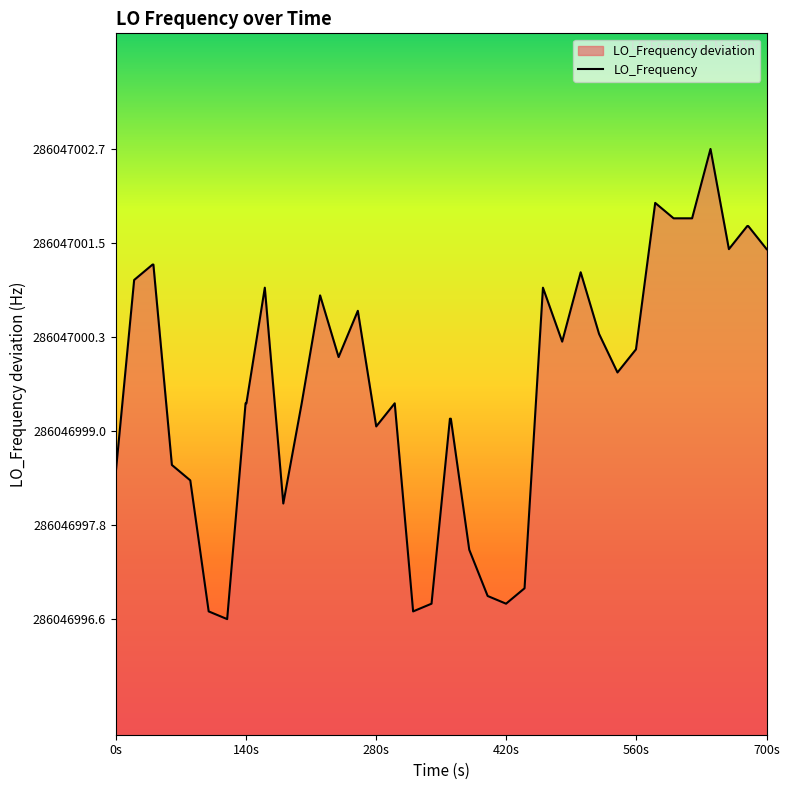

Reading right to left, what are all the values shown in this chart?

1.7	2.0	2.0	1.7	3.0	2.1	2.1	2.3	0.4	0.1	0.6	1.4	0.5	1.2	-2.7	-2.9	-2.8	-2.2	-0.5	-0.5	-2.9	-3.0	-0.3	-0.6	0.9	0.3	1.1	-0.3	-1.6	1.2	-0.3	-0.3	-3.1	-3.0	-1.3	-1.1	1.5	1.5	1.3	-1.2